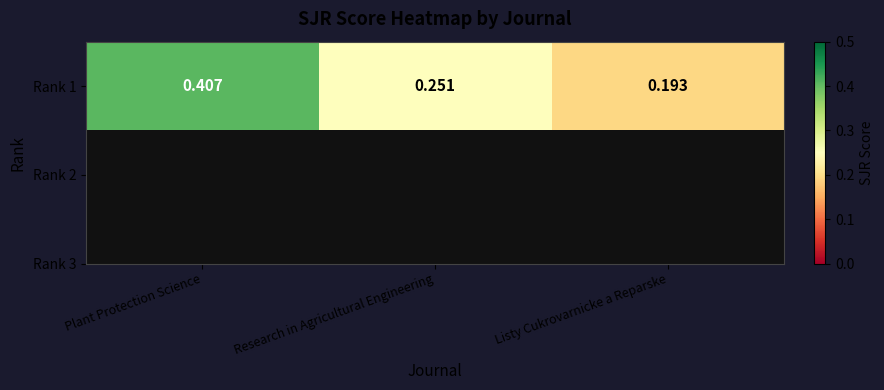

What is the minimum value shown in the chart?

0.2